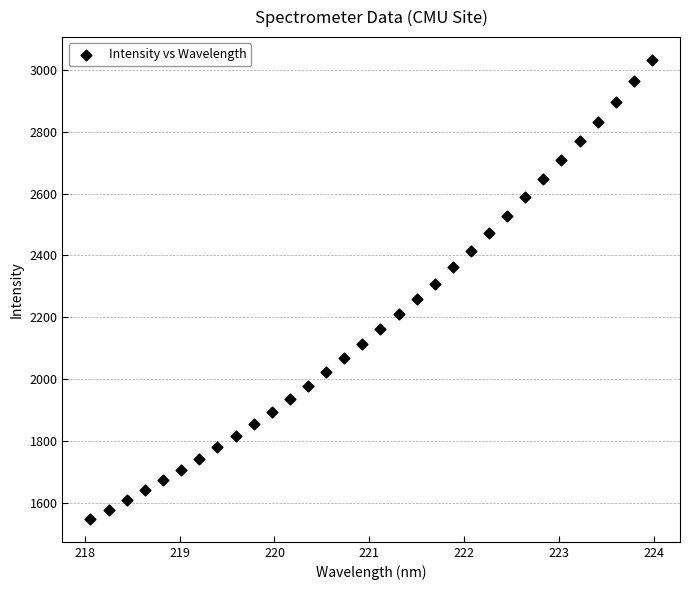

What is the range of Y values (max minus min)?

1484.8